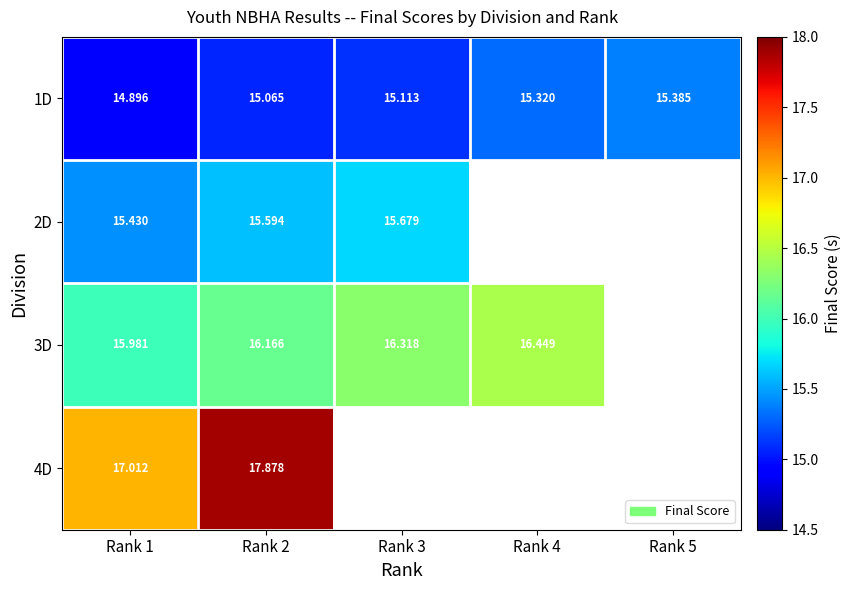

List the series in order of their peak value, highest first.

4D, 3D, 2D, 1D